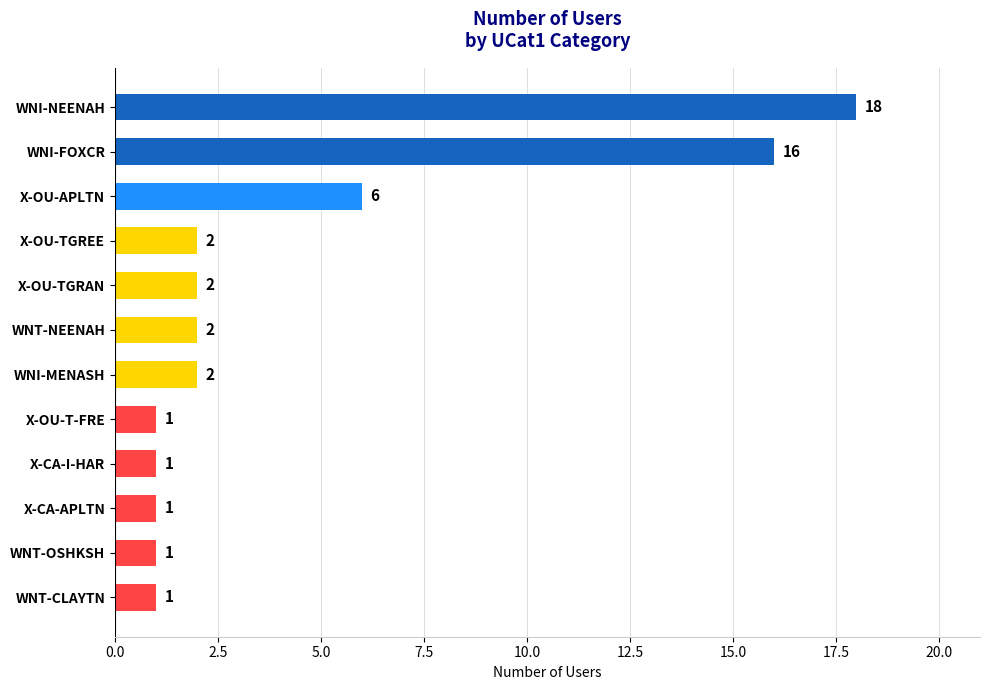

Does the chart contain stacked bars?

No